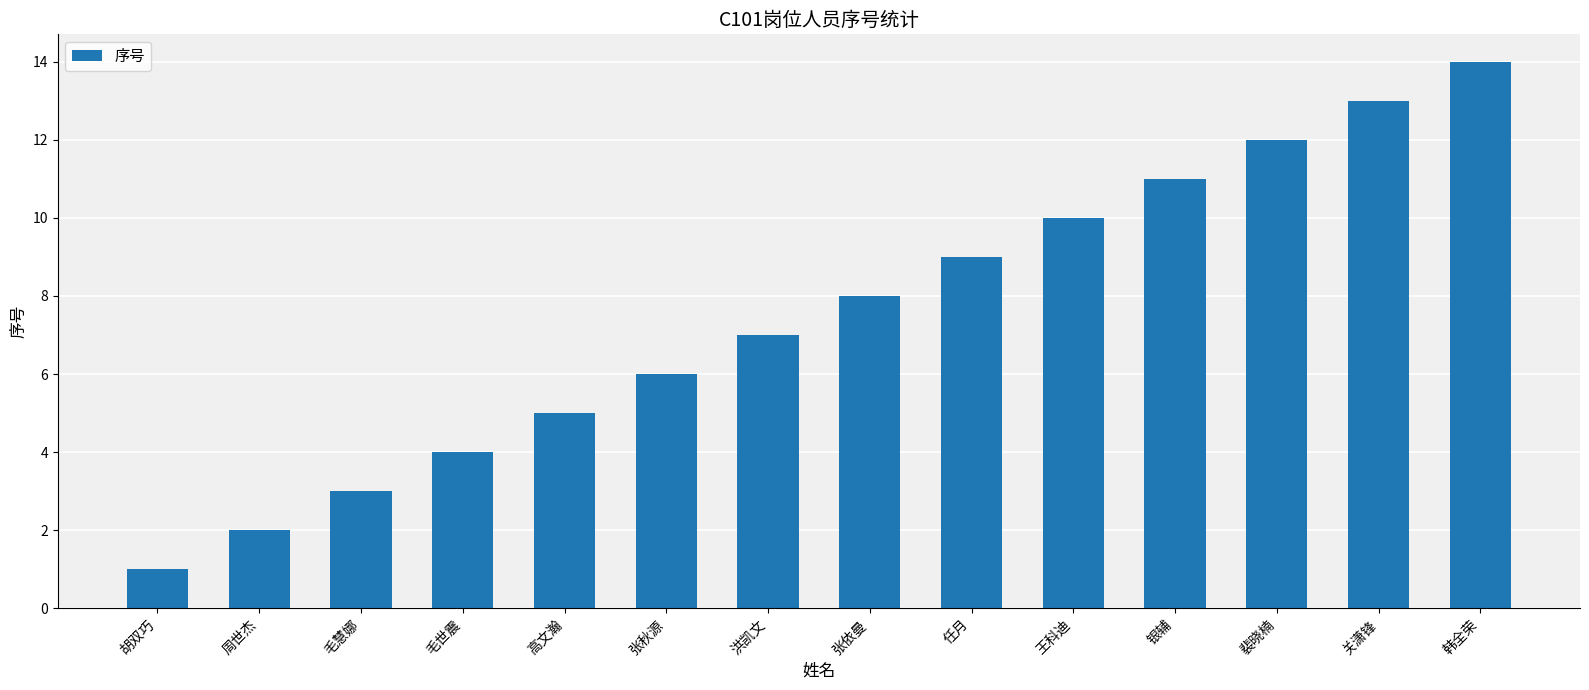

Are the bars horizontal?

No